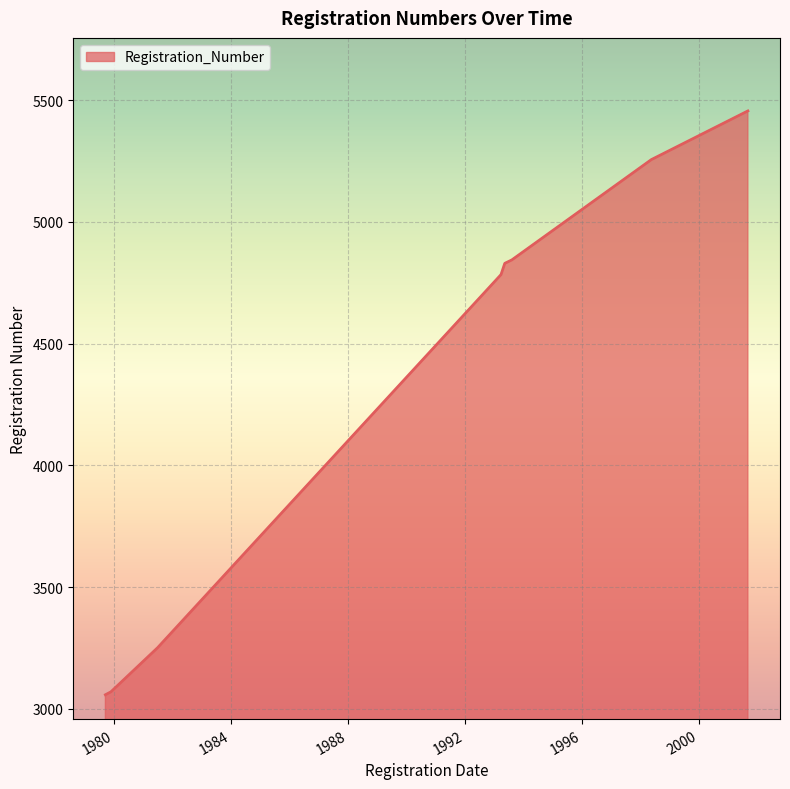

What is the difference between the maximum and minimum values?

2398